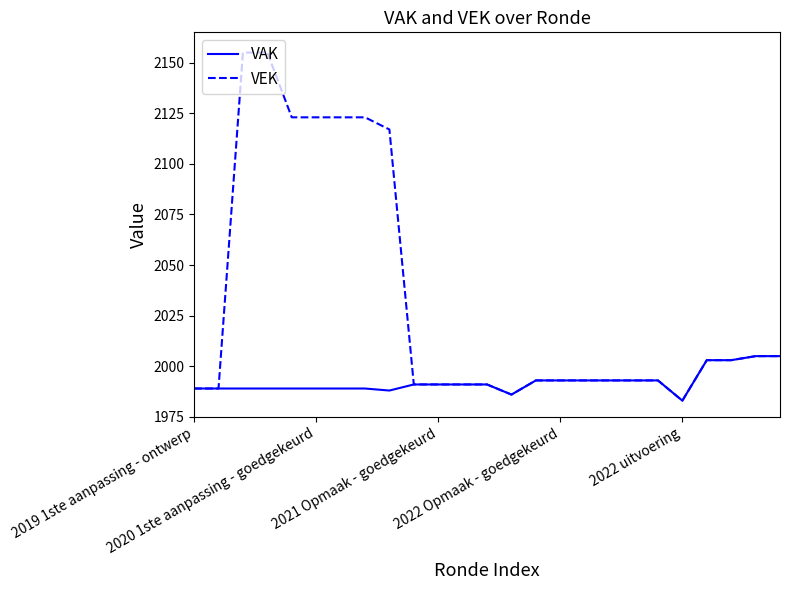

Rank the series by their average value, from lowest to highest.

VAK, VEK